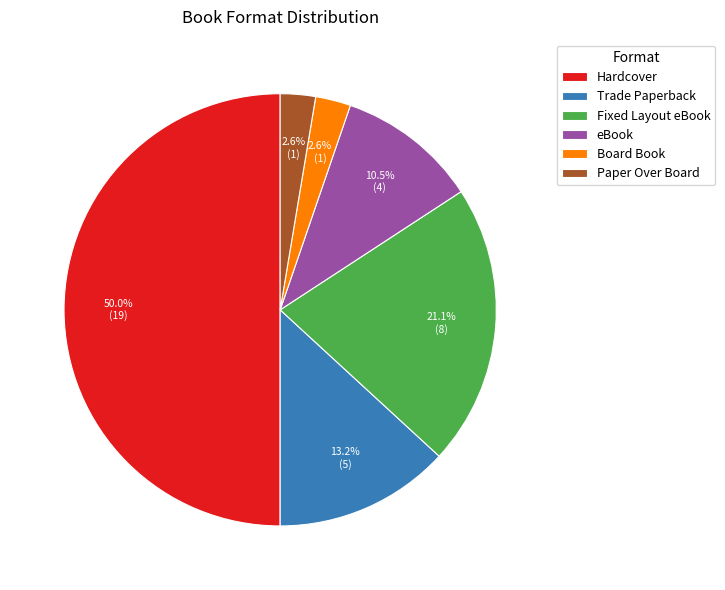

Is it true that Trade Paperback is 1% of the pie?

False